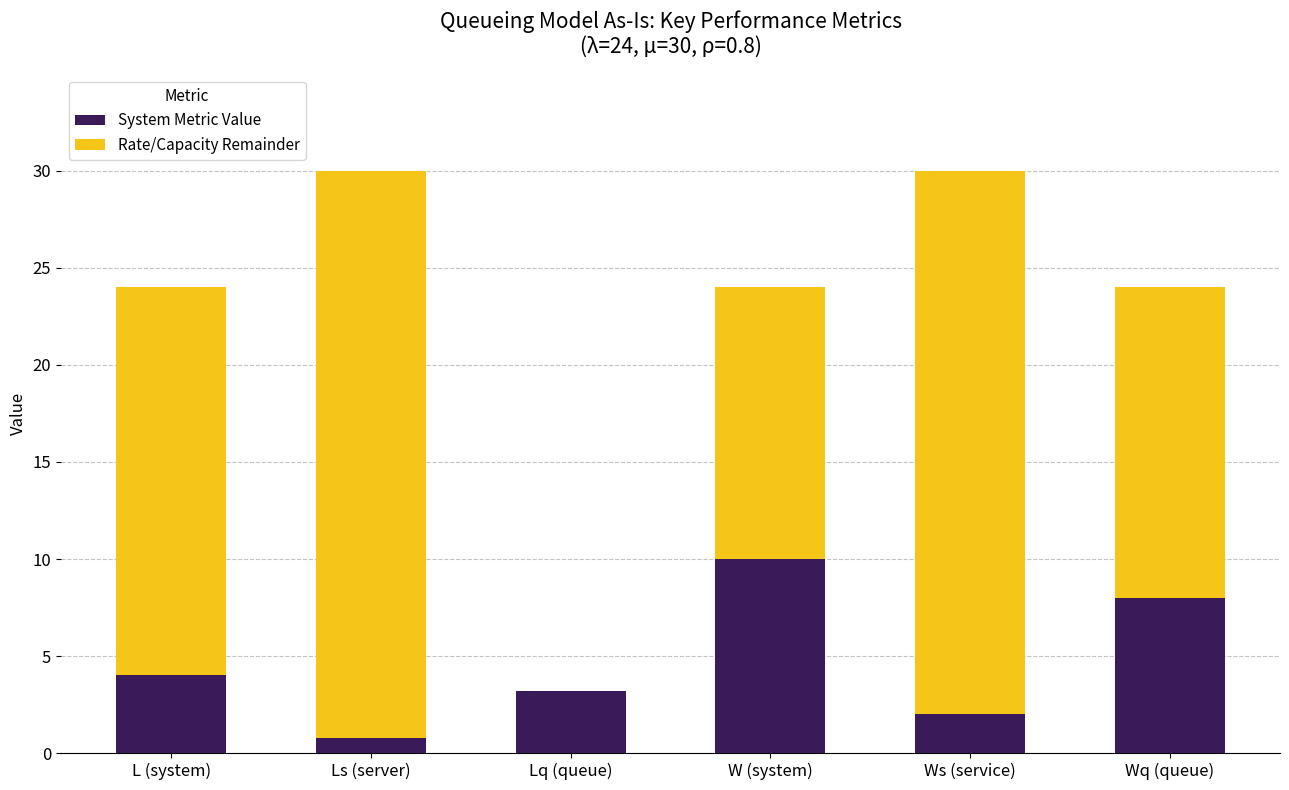

Is it true that System Metric Value equals 2.2 at W (system)?

False